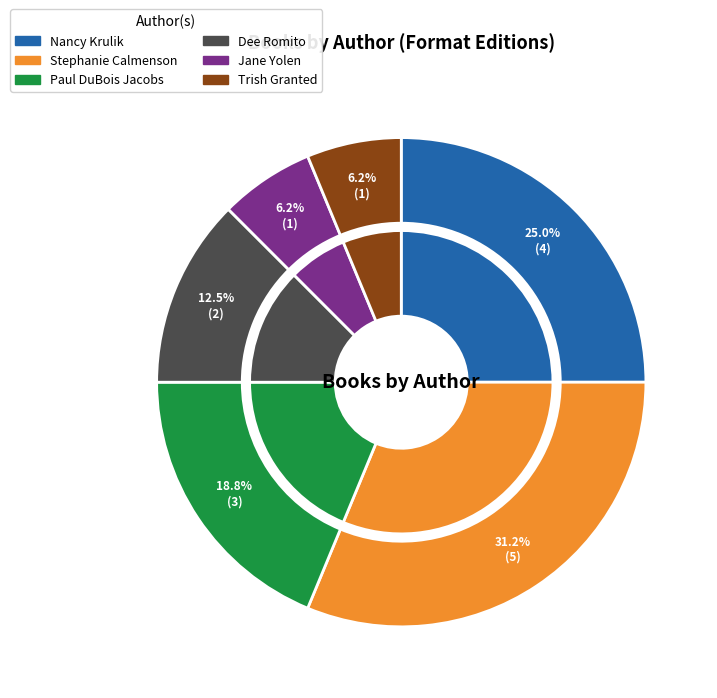

What percentage is NOT represented by Nancy Krulik?

75.0%